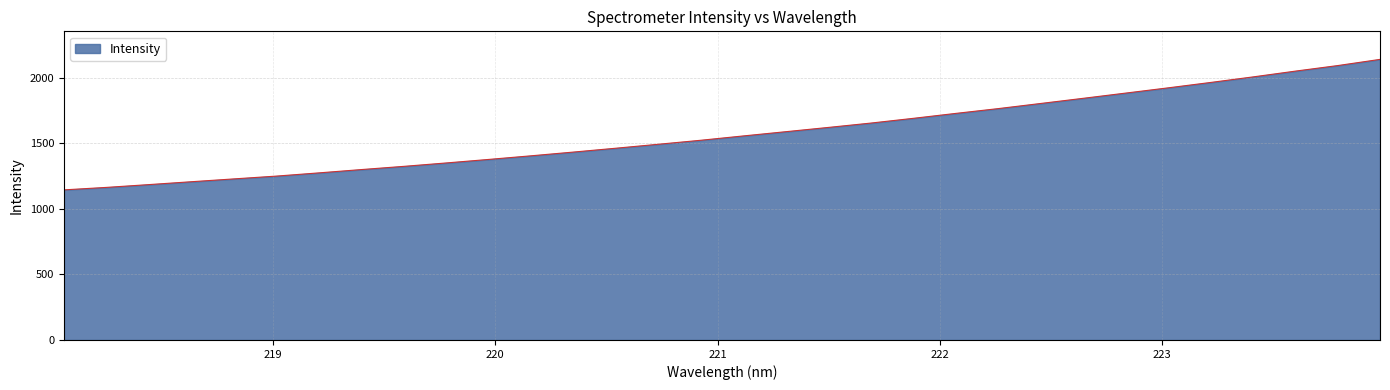

What is the difference between the maximum and minimum values?

995.8